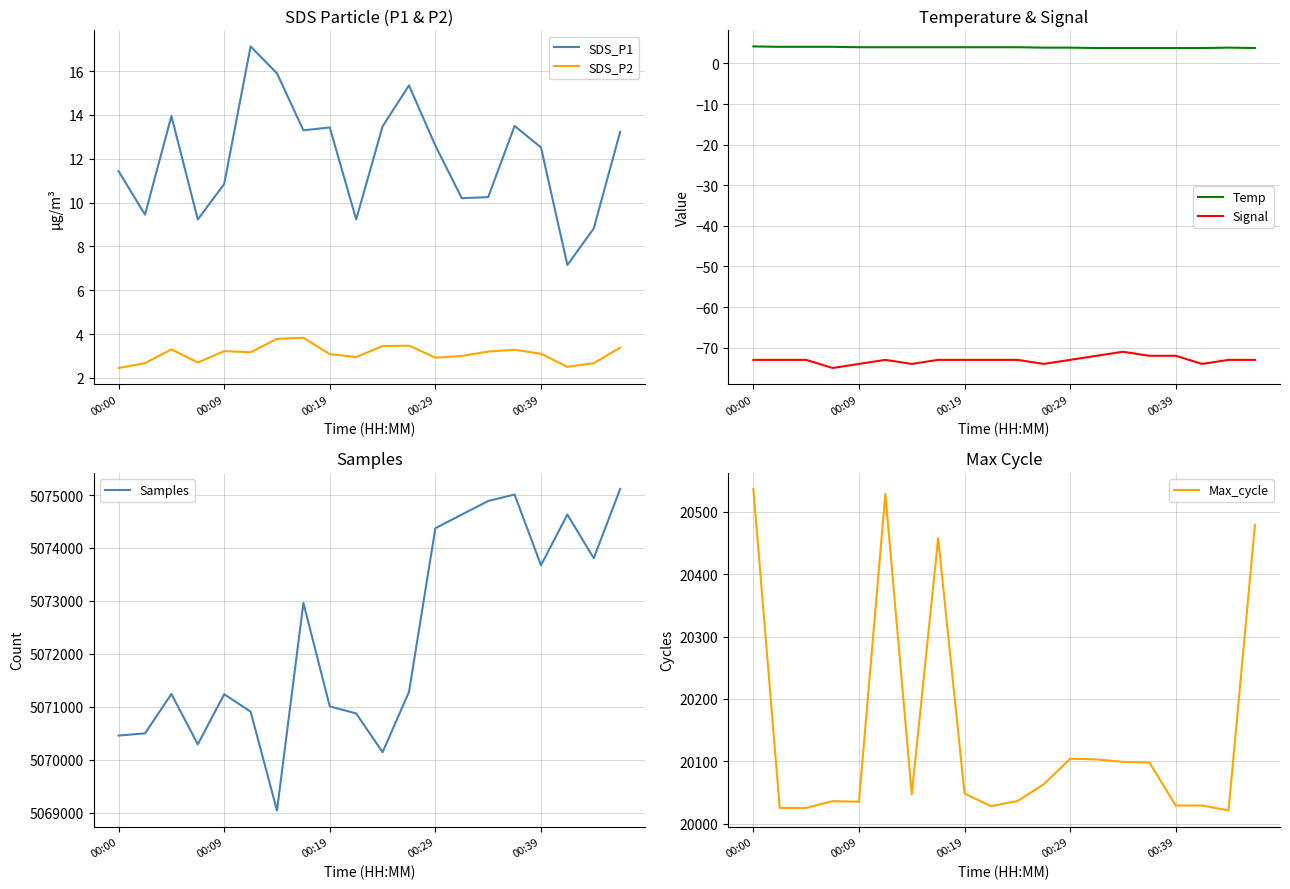

True or false: SDS_P2 has more than 2 points higher than both neighbors.

True